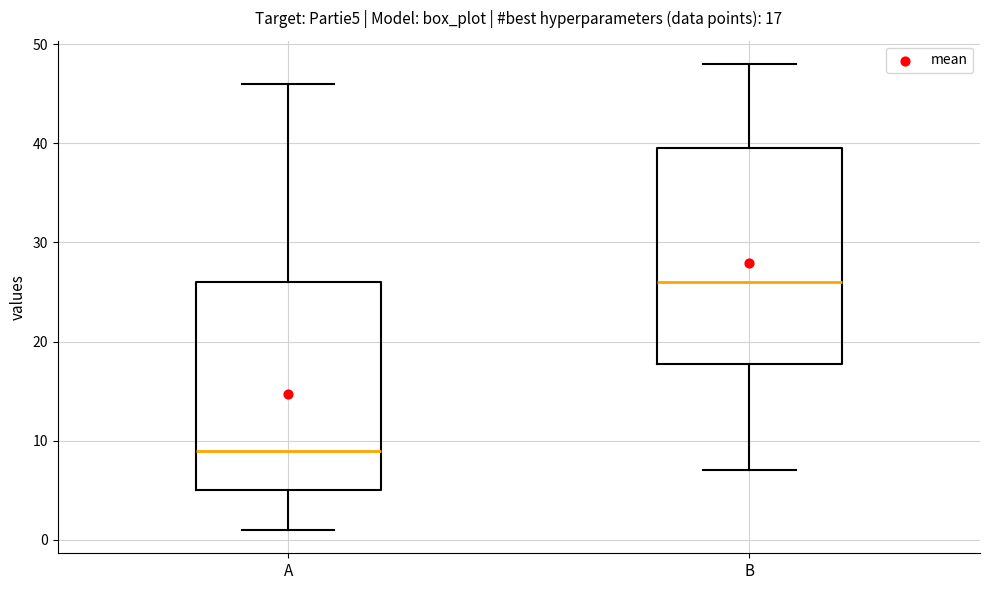

Which box's median line is the highest?

B